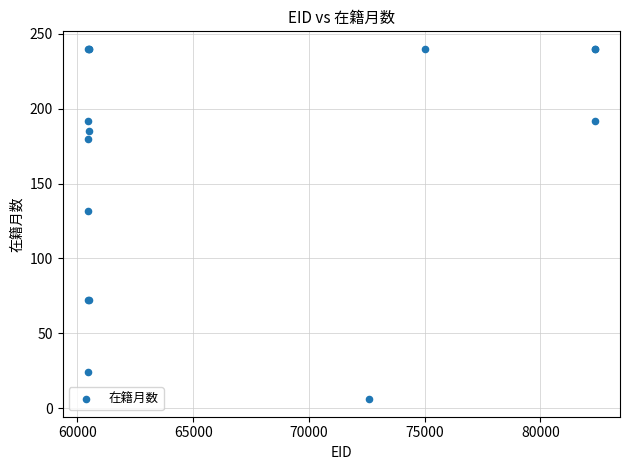

What Y value in the scatter plot is closest to 123?

132